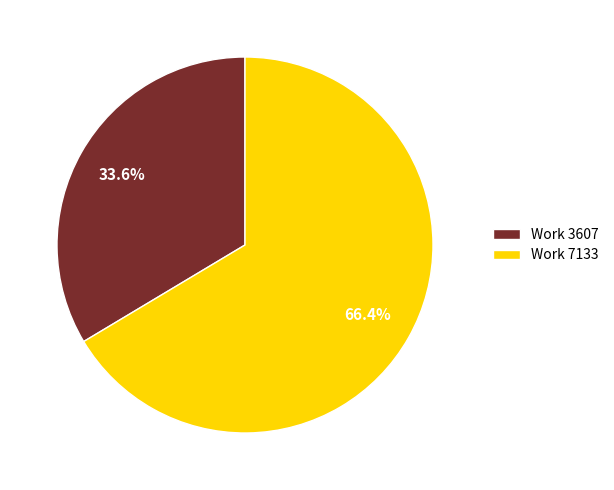

Rank the categories by value from highest to lowest.

Work 7133, Work 3607